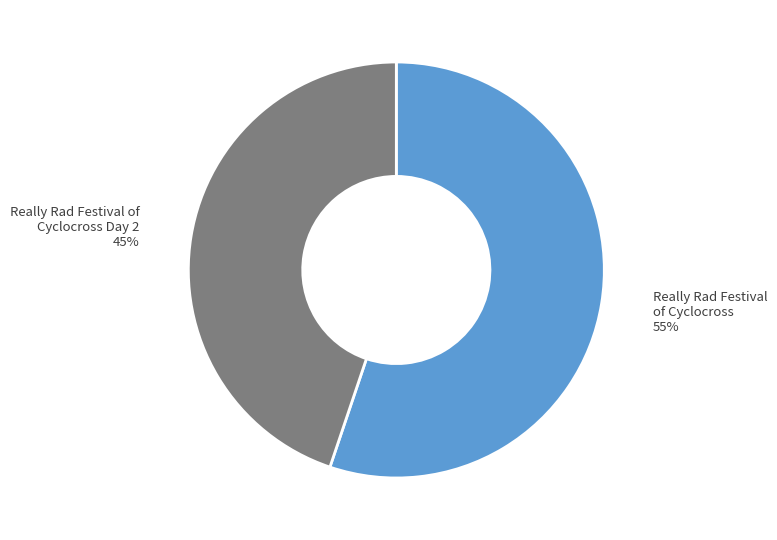

How many segments does this pie chart have?

2